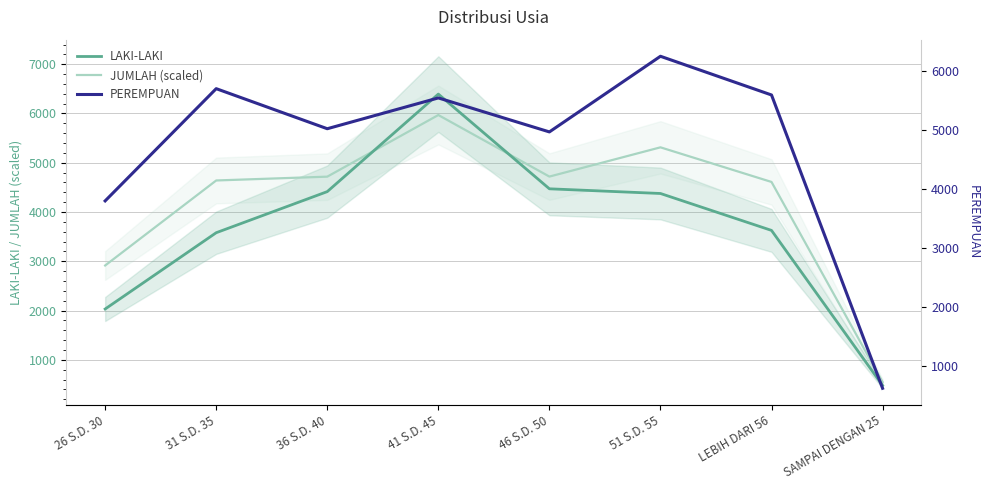

True or false: PEREMPUAN has a value of 8225.4 at 41 S.D. 45.

False